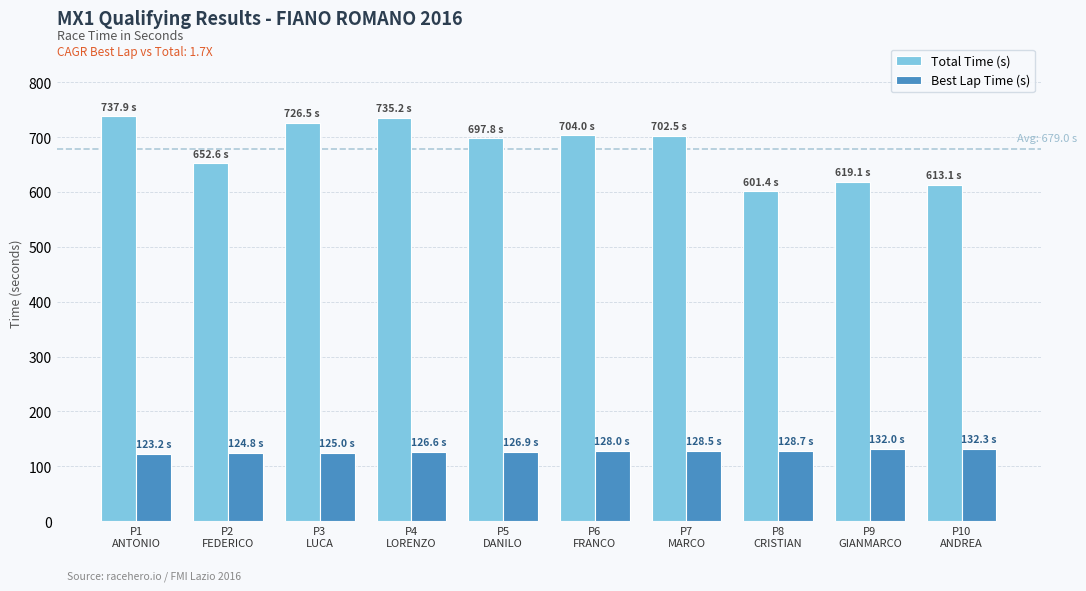

The value of Total Time (s) at P3
LUCA is 726.5. True or false?

True